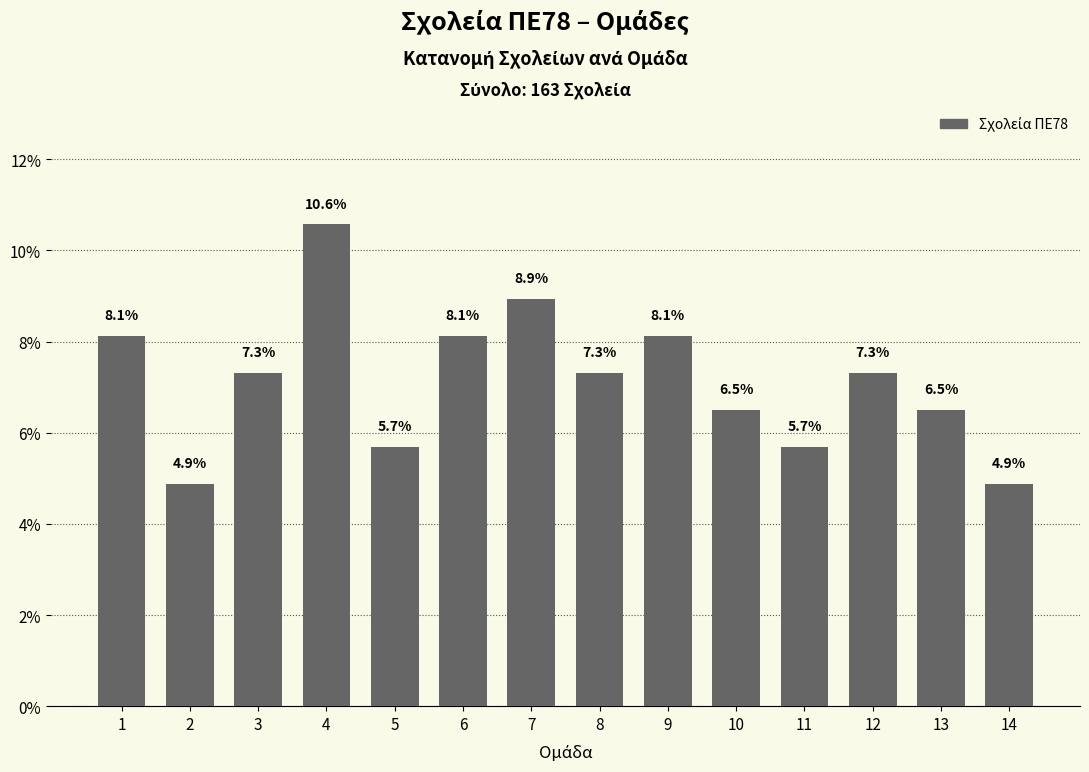

The chart shows a value of 14.6 at 9. True or false?

False